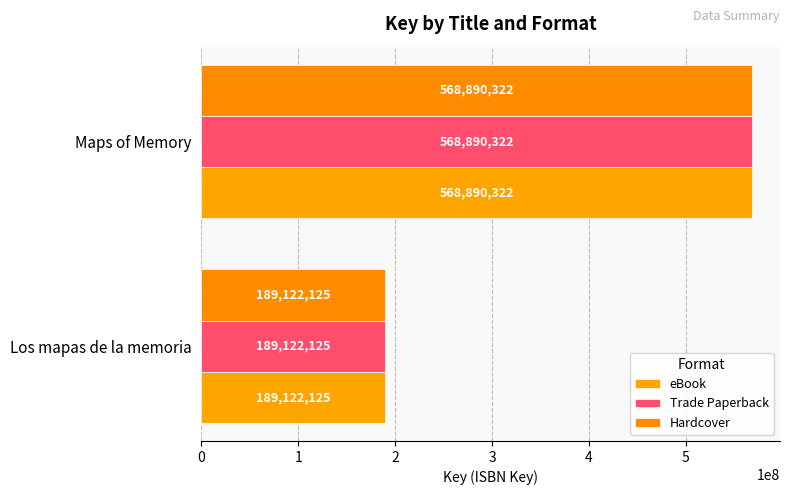

Which series has the largest total across all categories?

eBook